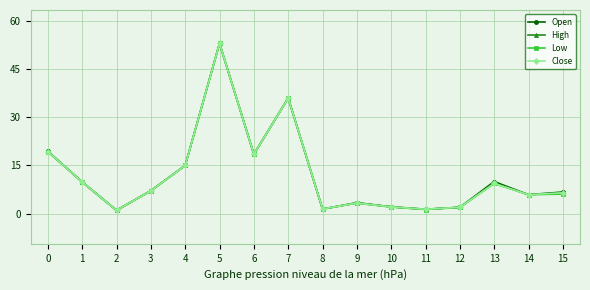

In Close, how many points are higher than both neighbors (excluding endpoints)?

4